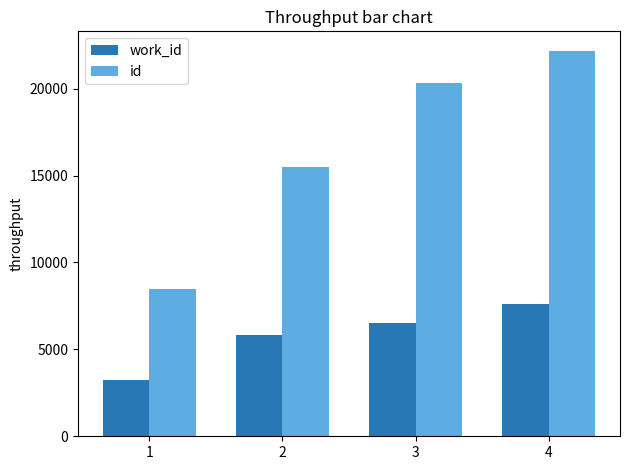

What is the average value of the id series?

16626